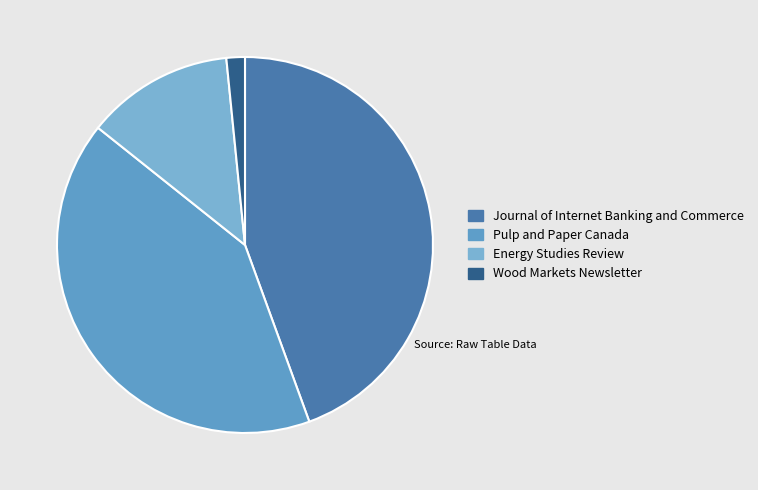

Is it true that Pulp and Paper Canada is 33% of the pie?

False